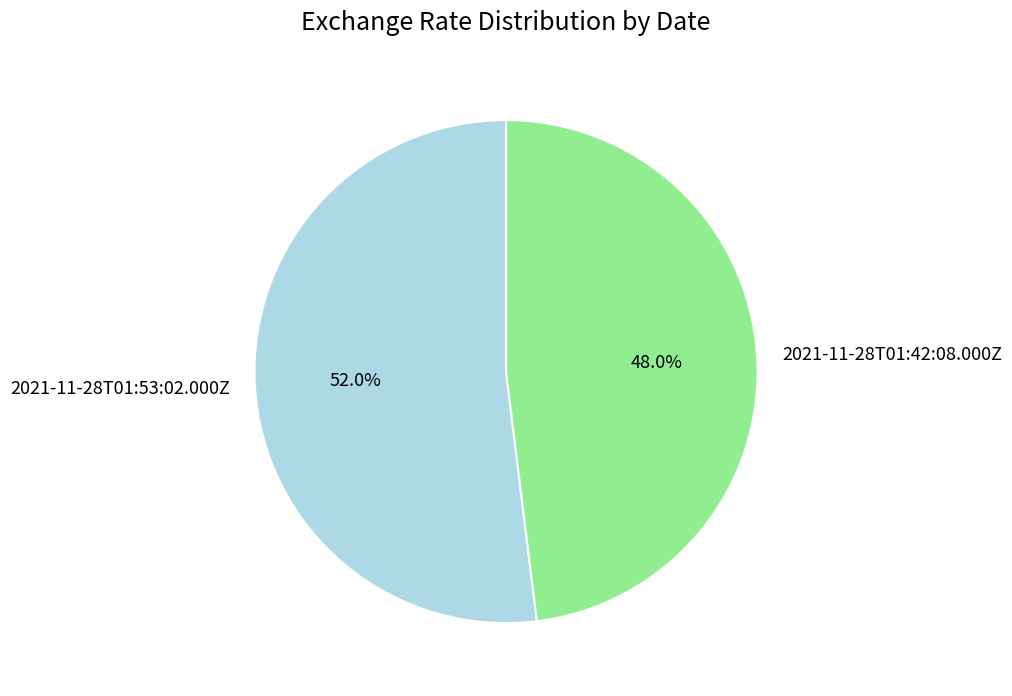

Which category has the smallest portion of the pie?

2021-11-28T01:42:08.000Z